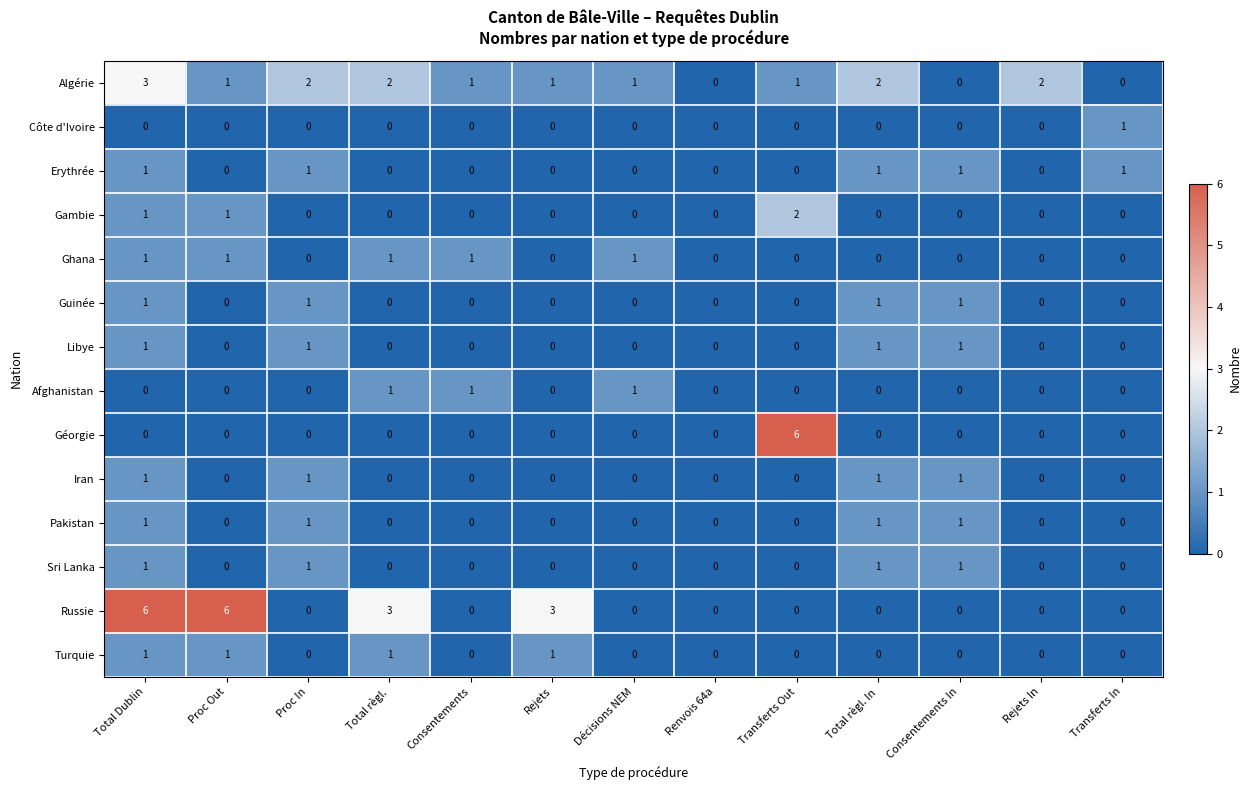

Which series has the largest total across all categories?

Russie